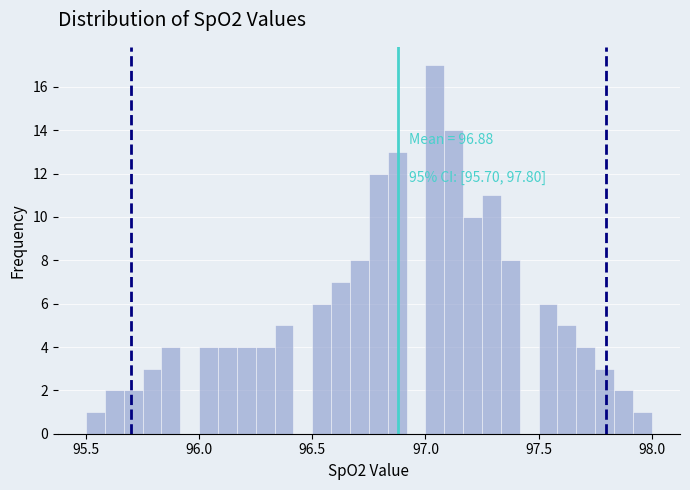

Around what value on the x-axis is the tallest bar? Give the approximate position of its centre, as read against the axis.

97.05